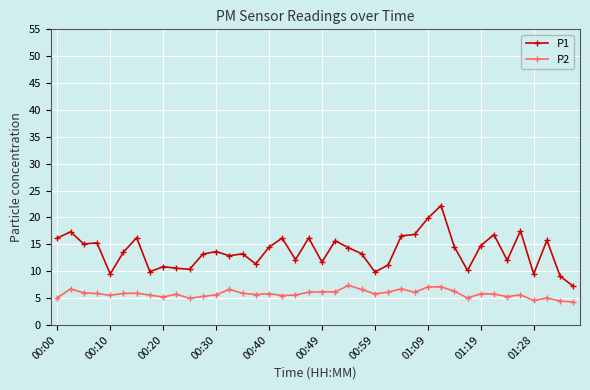

What is the greatest value displayed?

22.2